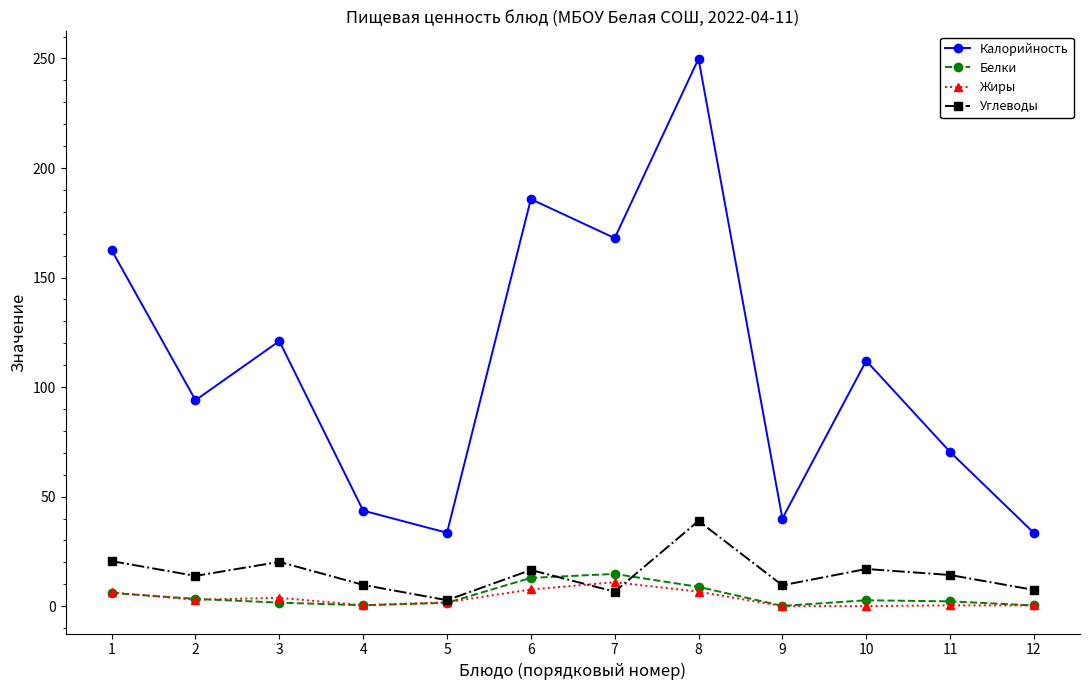

Which series has the widest spread of values?

Калорийность